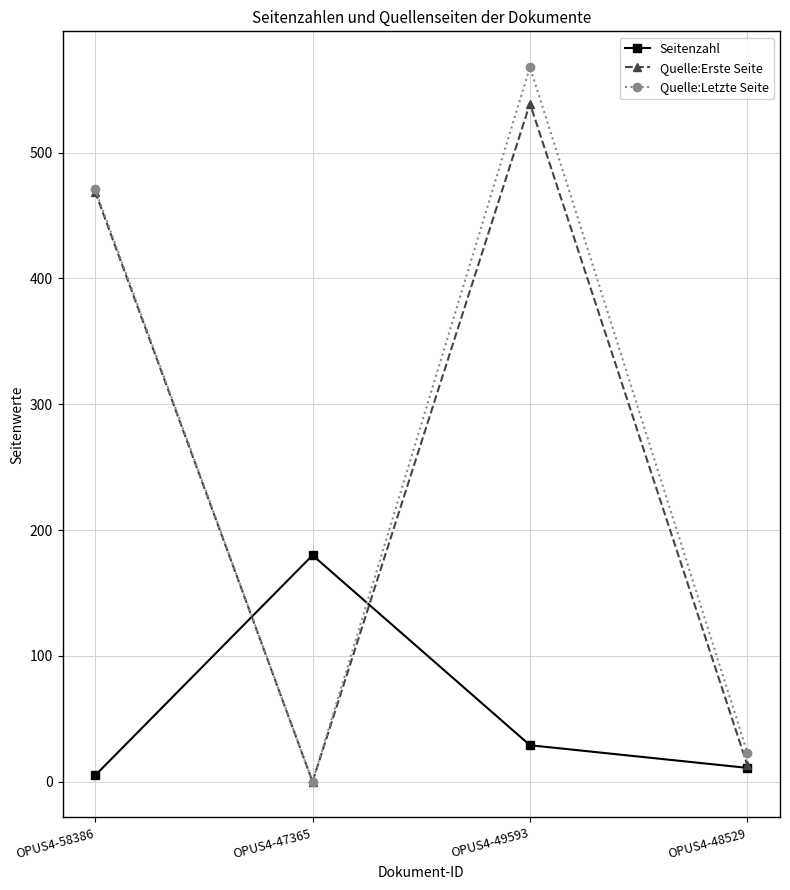

Is the value of Quelle:Letzte Seite at OPUS4-48529 greater than the value of Quelle:Erste Seite at OPUS4-58386?

No